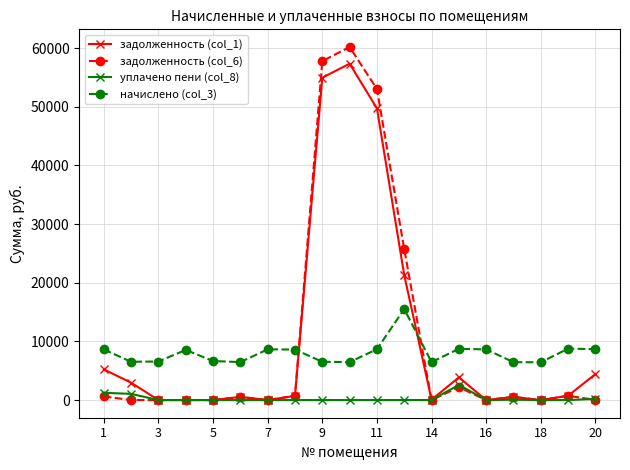

What is the difference between the maximum and minimum values in the задолженность (col_1) series?

57354.8